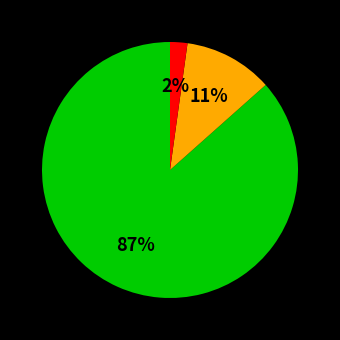

Does any single category account for the majority?

Yes